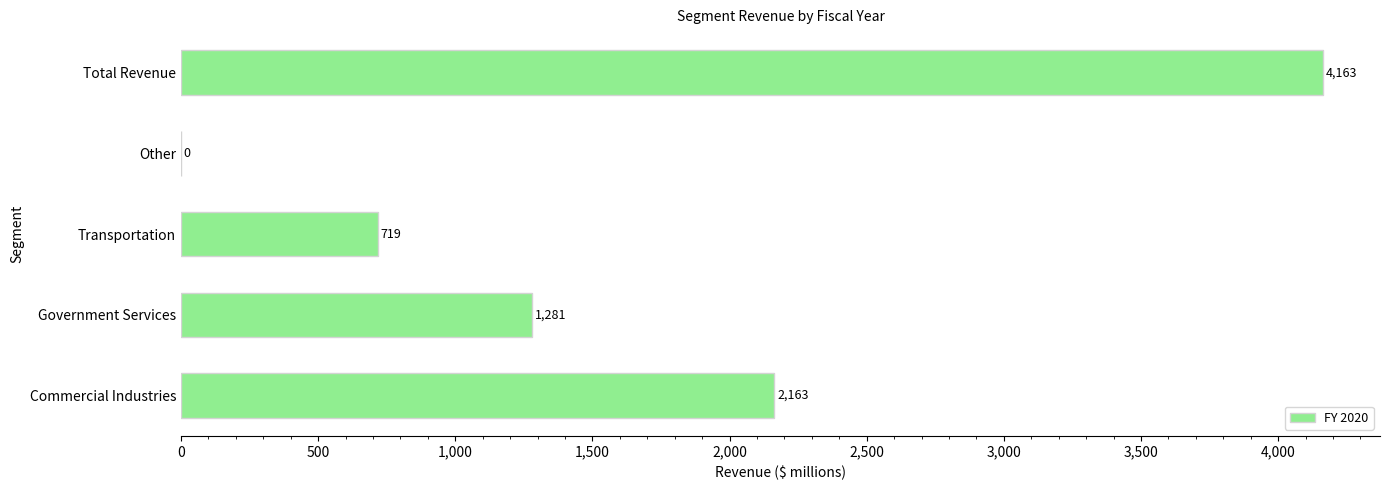

What is the sum of all values?

8326